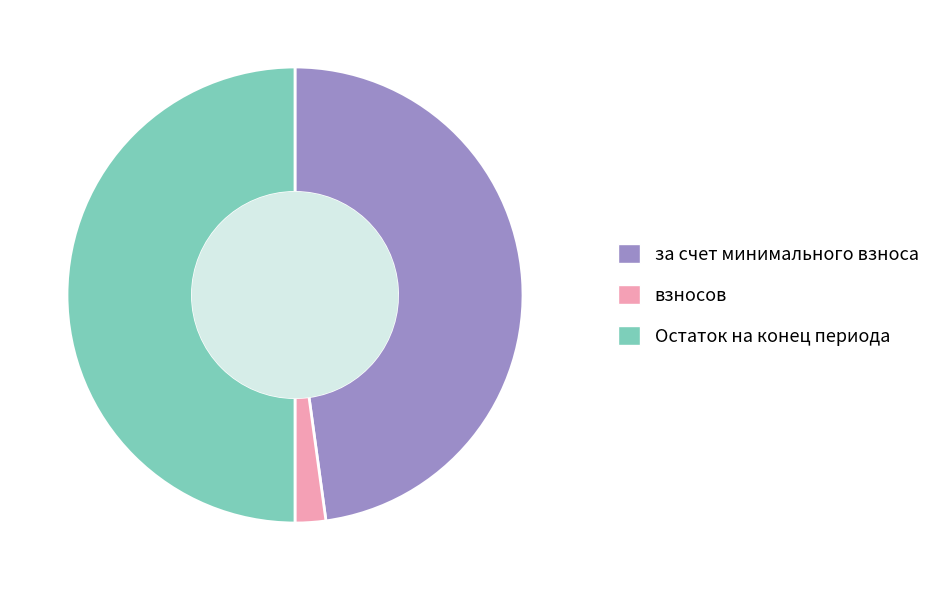

How many slices are in this pie chart?

3